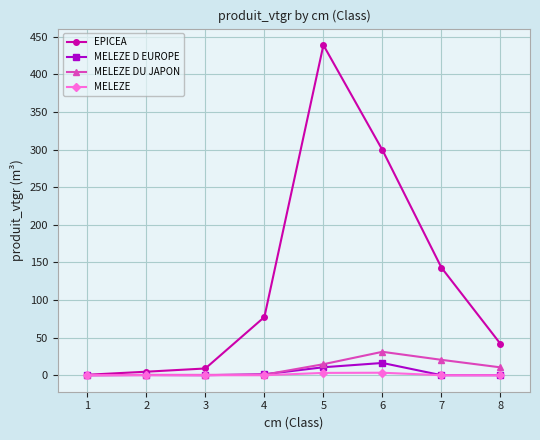

At which label does MELEZE D EUROPE reach its peak?

6